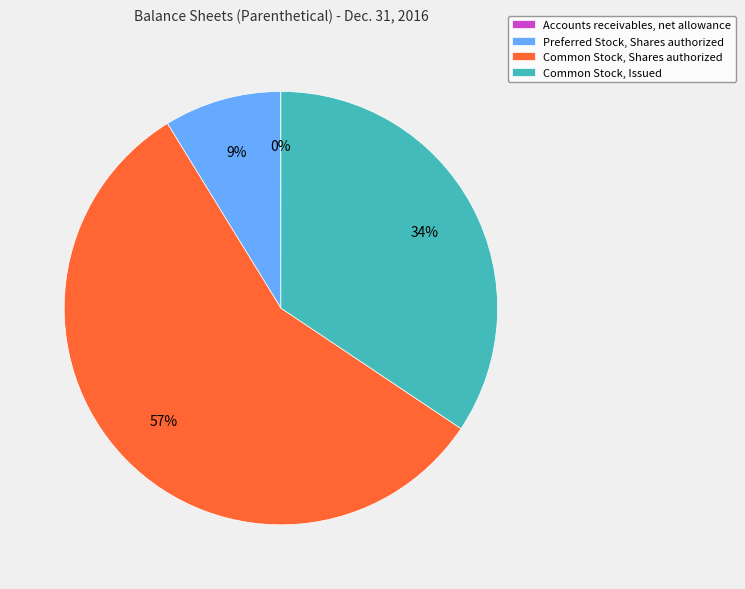

To the nearest percent, what is the difference between the largest and smallest slice percentages?

57%